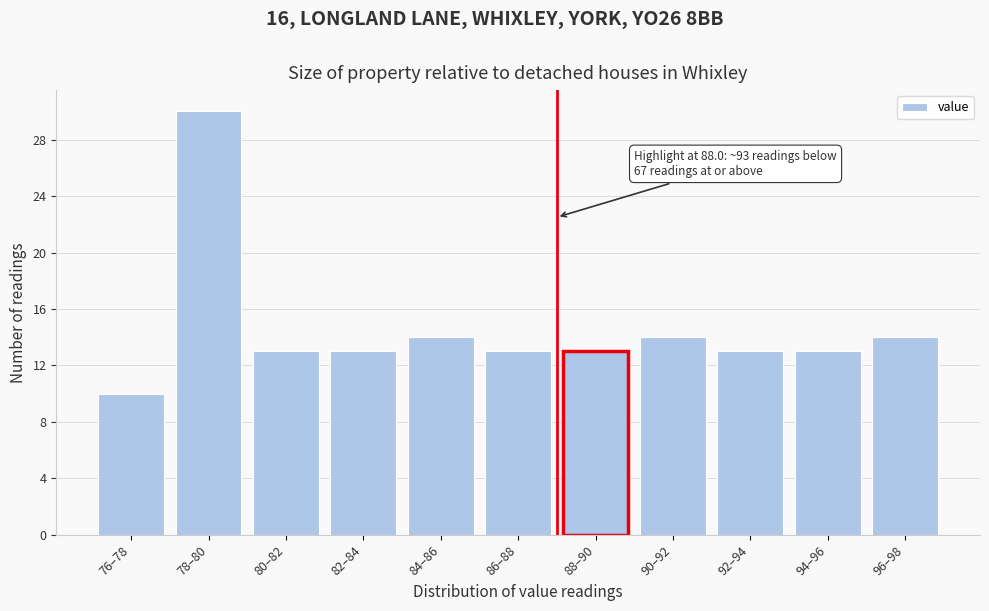

Reading right to left, list all the values displayed in this chart.

96–98=14	94–96=13	92–94=13	90–92=14	88–90=13	86–88=13	84–86=14	82–84=13	80–82=13	78–80=30	76–78=10